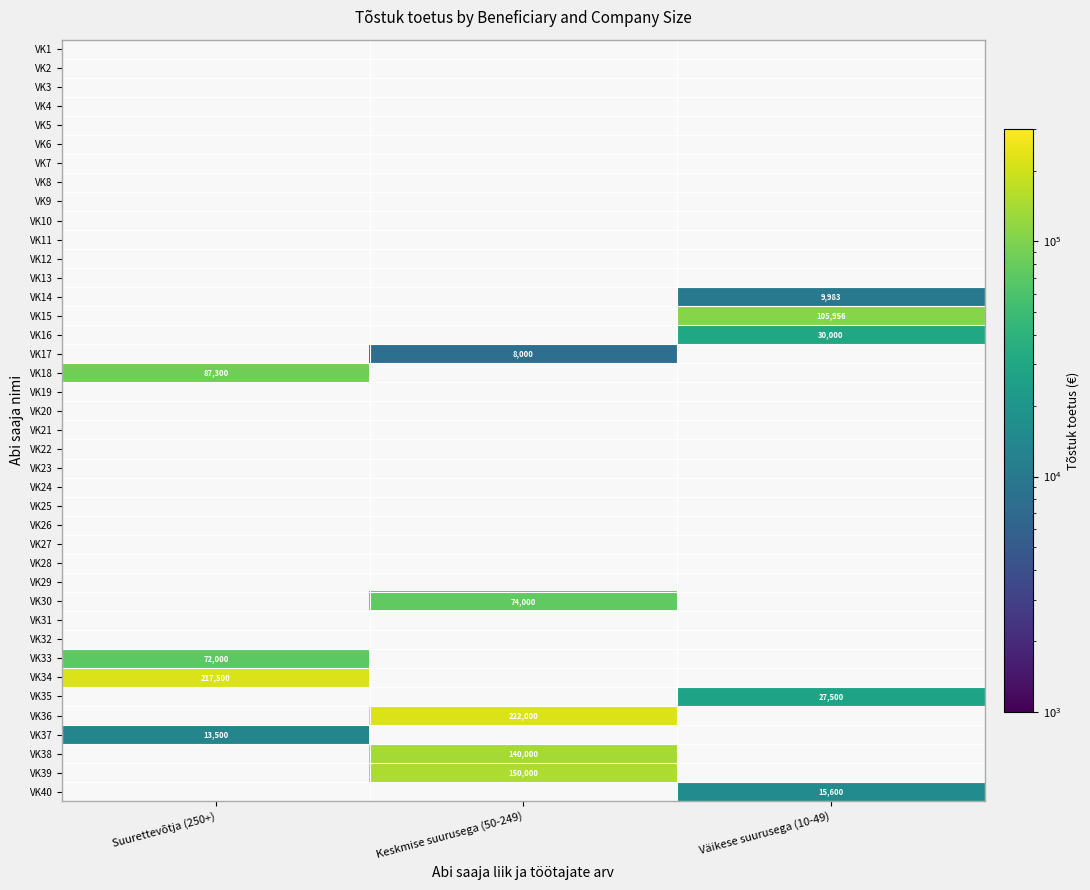

Which label corresponds to the smallest value in the chart?

Keskmise suurusega (50-249)